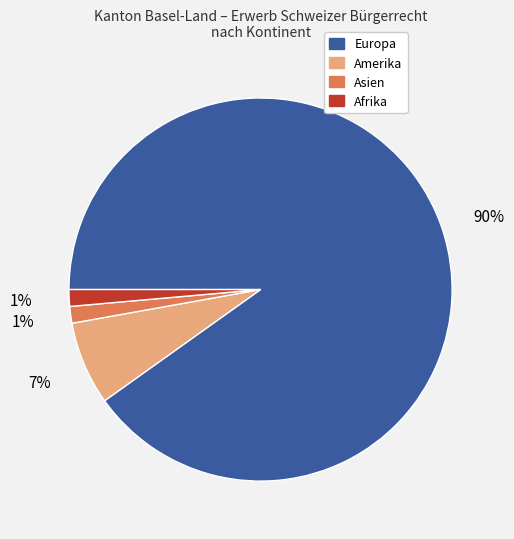

How many slices are in this pie chart?

4